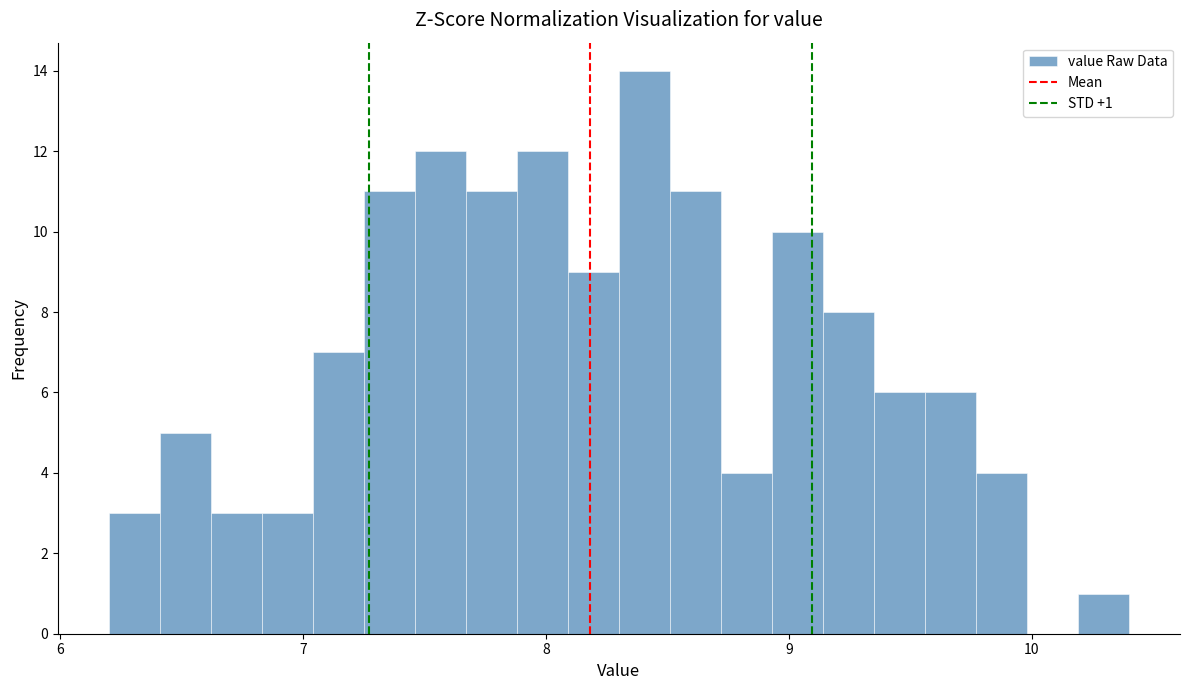

Read against the x-axis, roughly where is the centre of the tallest bar?

8.4